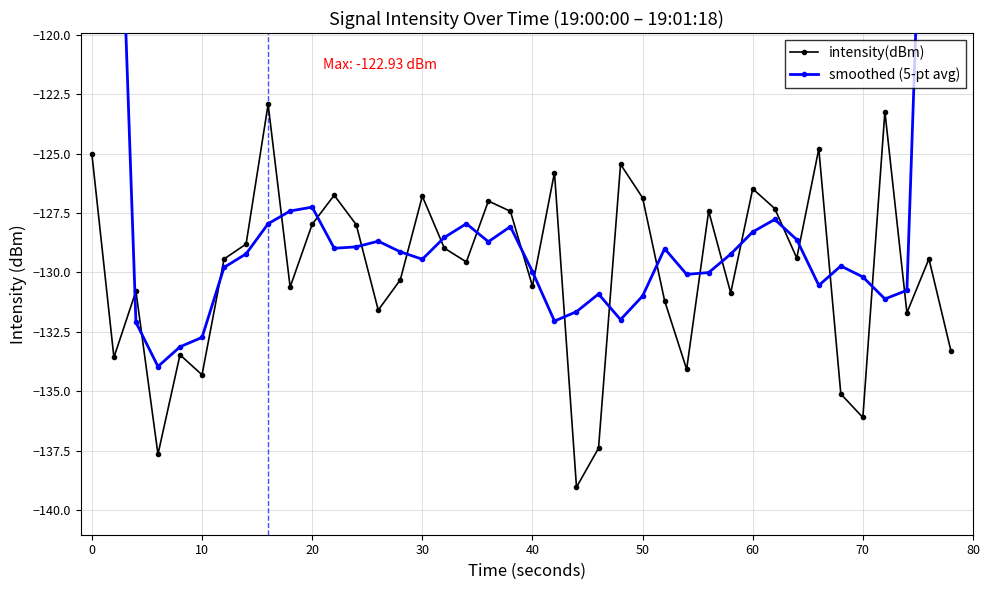

How many interior local valleys does the intensity(dBm) series have?

13